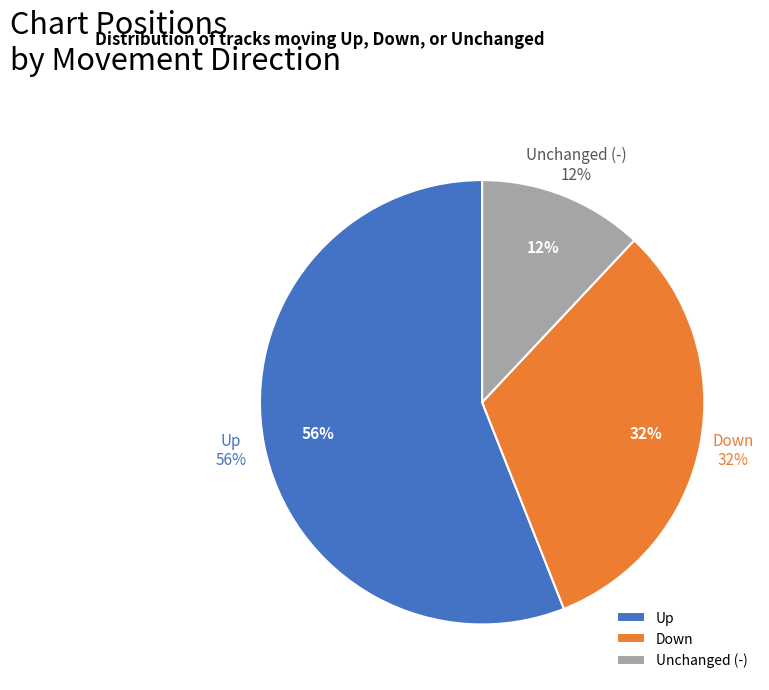

Rank the categories by value from lowest to highest.

-, down, up